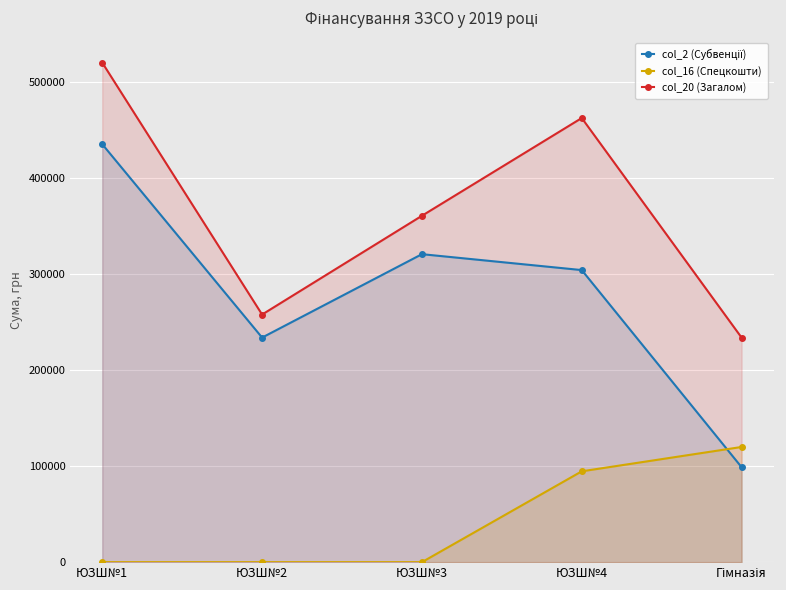

Is the value of col_16 (Спецкошти) at ЮЗШ№1 greater than the value of col_20 (Загалом) at ЮЗШ№4?

No